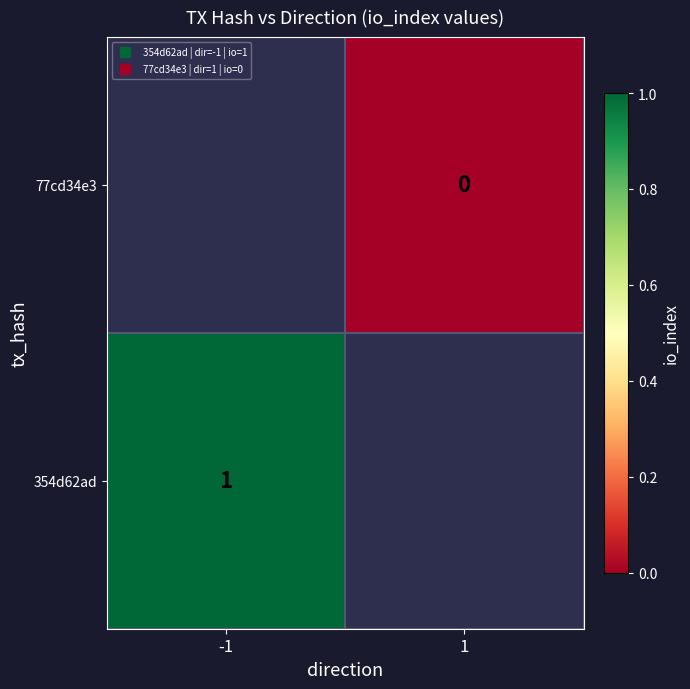

Count the number of data series in this chart.

2